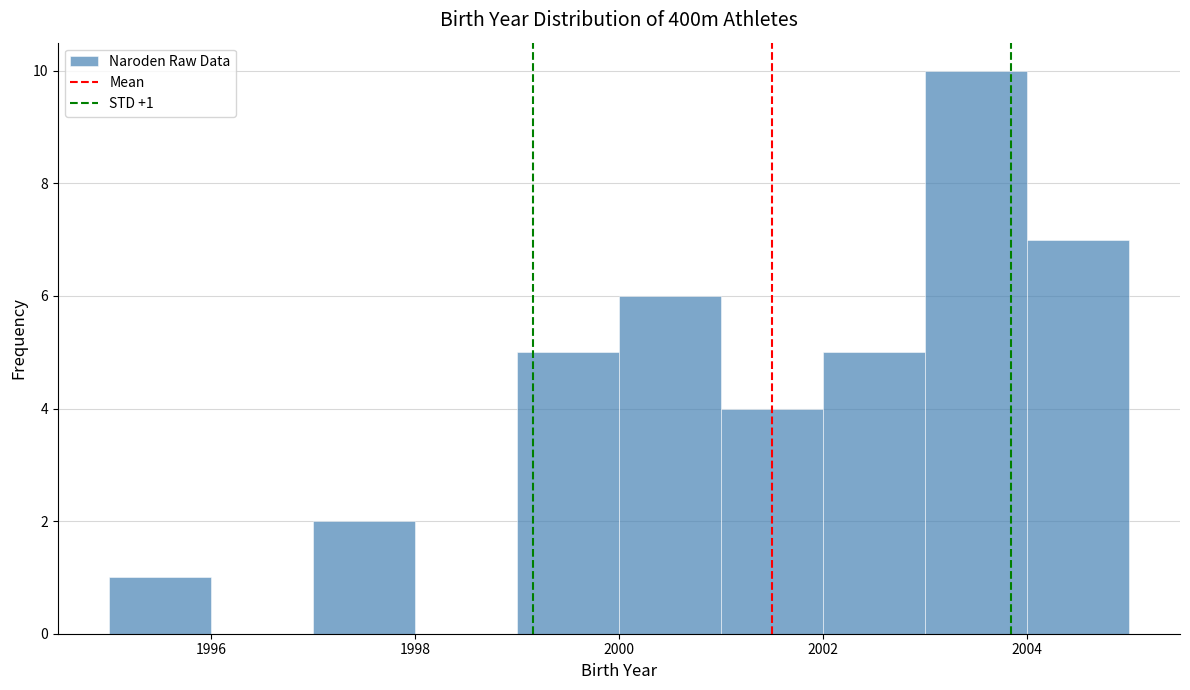

Which range on the x-axis has the tallest bar?

2003 to 2004